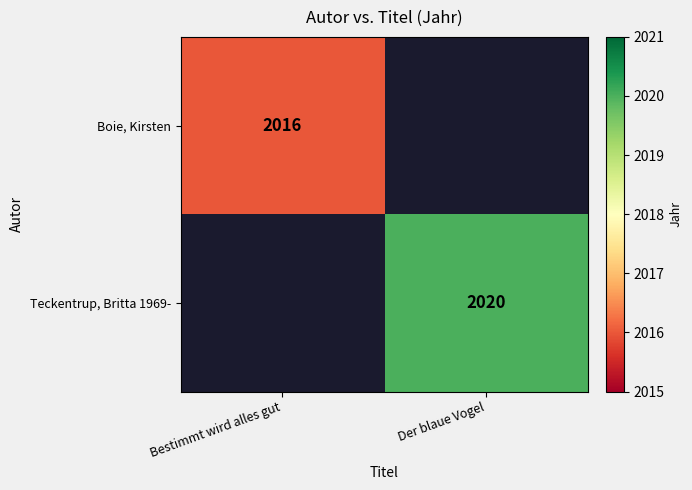

At which category does the chart reach its peak across all series?

Der blaue Vogel